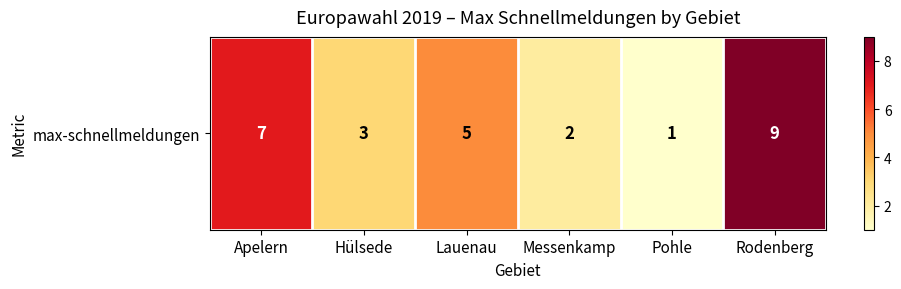

What is the approximate value at Hülsede?

3